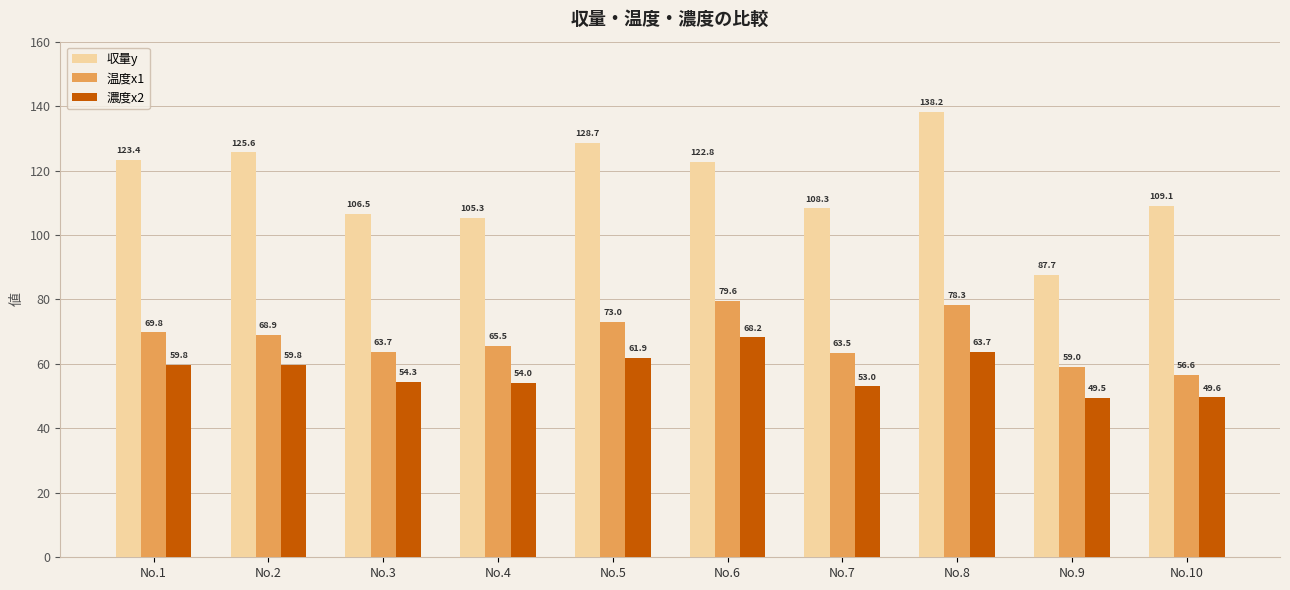

Rank the categories by 温度x1 value from highest to lowest.

No.6, No.8, No.5, No.1, No.2, No.4, No.3, No.7, No.9, No.10